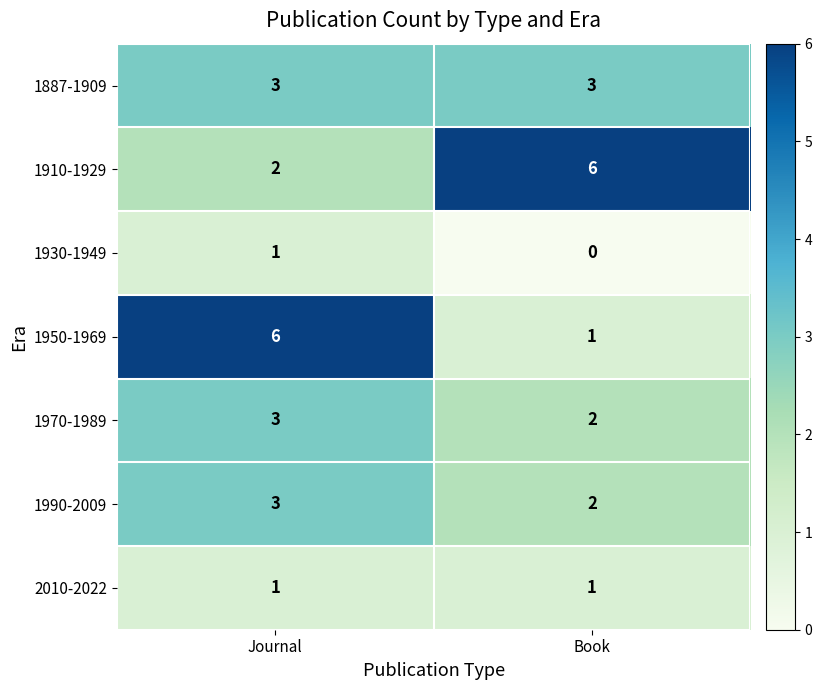

The 1970-1989 series shows 2 at Book. True or false?

True